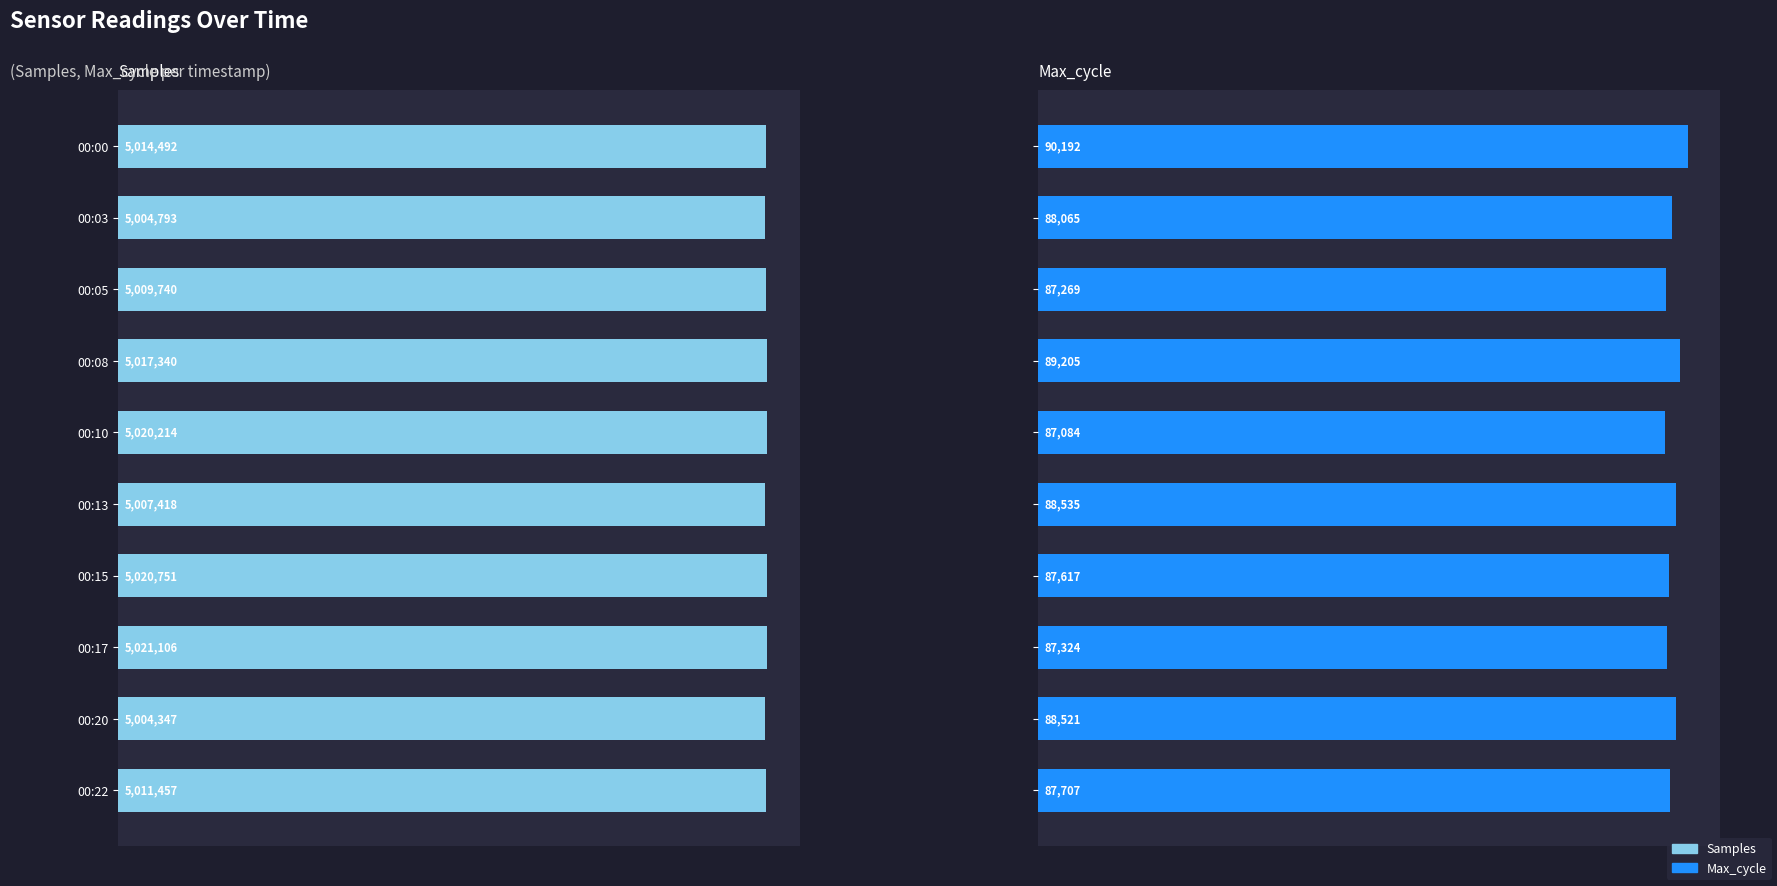

True or false: Samples has a value of 7744226 at 00:22.

False